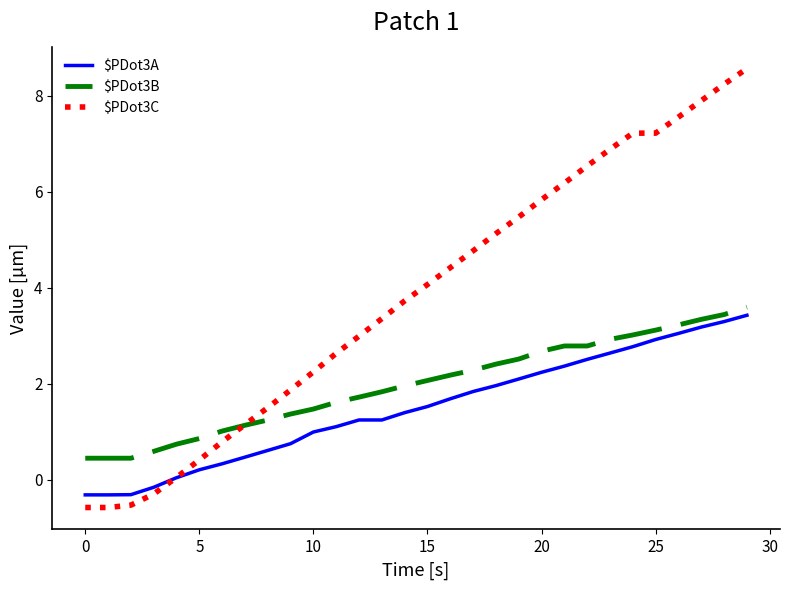

Which series has the largest range (max minus min)?

$PDot3C